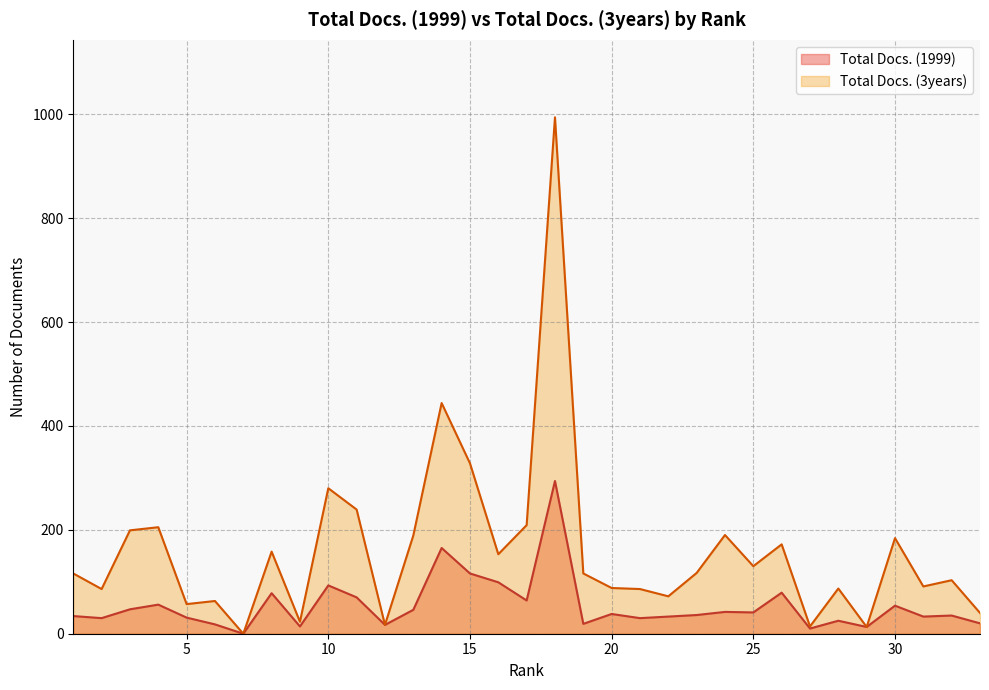

What is the average value of the Total Docs. (3years) series?

159